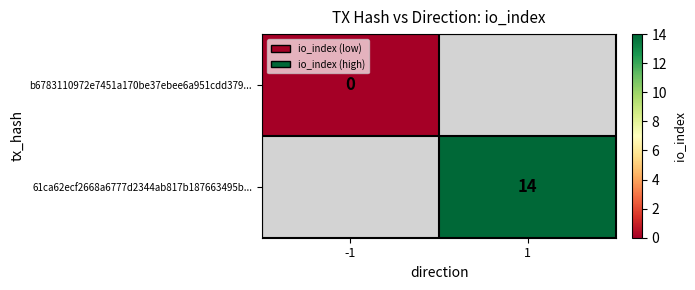

How many categories are shown in the chart?

2